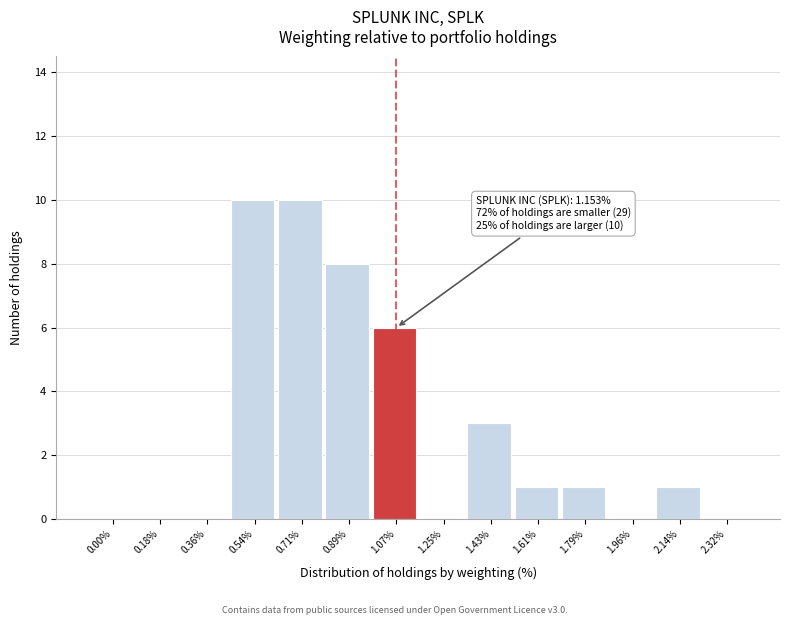

Reading right to left, list all the values displayed in this chart.

2.32%=0	2.14%=1	1.96%=0	1.79%=1	1.61%=1	1.43%=3	1.25%=0	1.07%=6	0.89%=8	0.71%=10	0.54%=10	0.36%=0	0.18%=0	0.00%=0